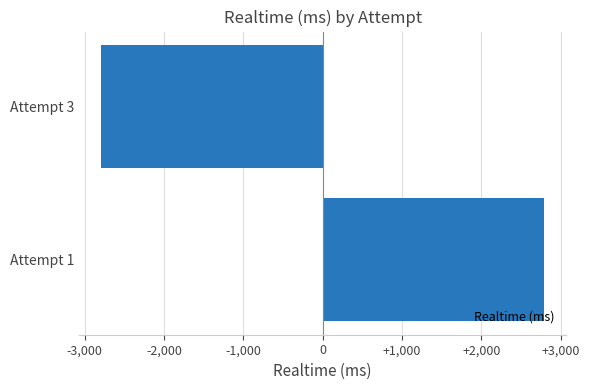

Which label corresponds to the largest value in the chart?

Attempt 1